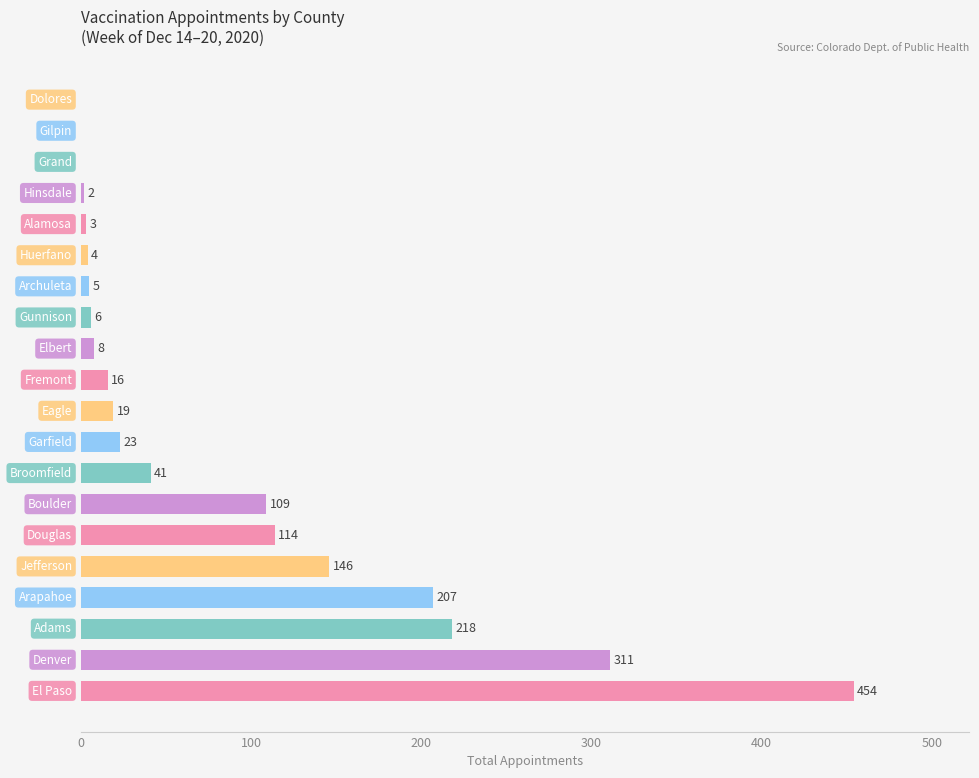

What is the greatest value displayed?

454